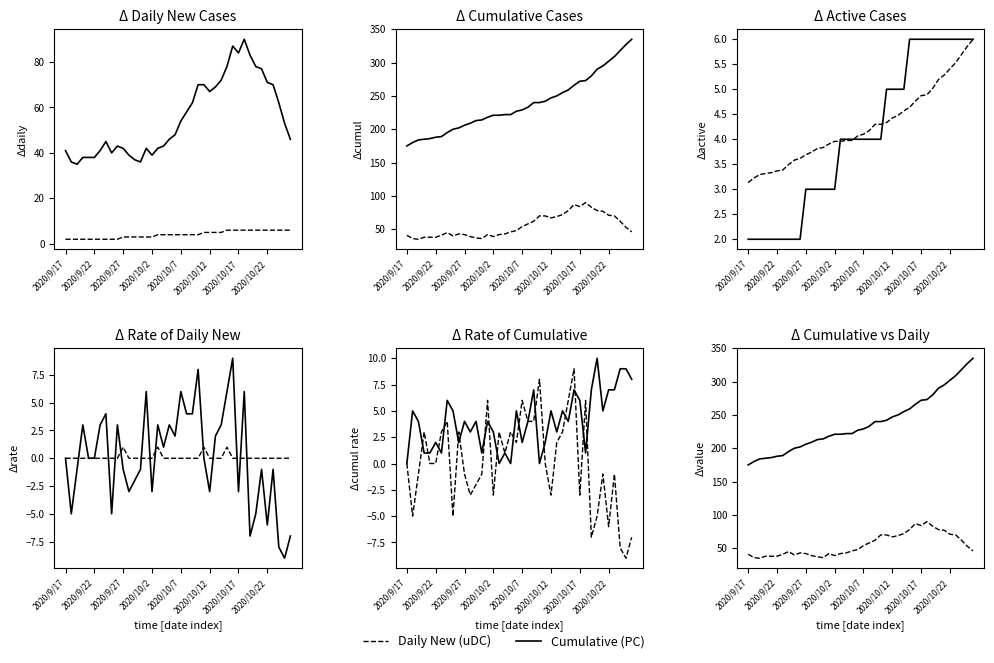

At which category does the chart reach its peak across all series?

2020/10/26